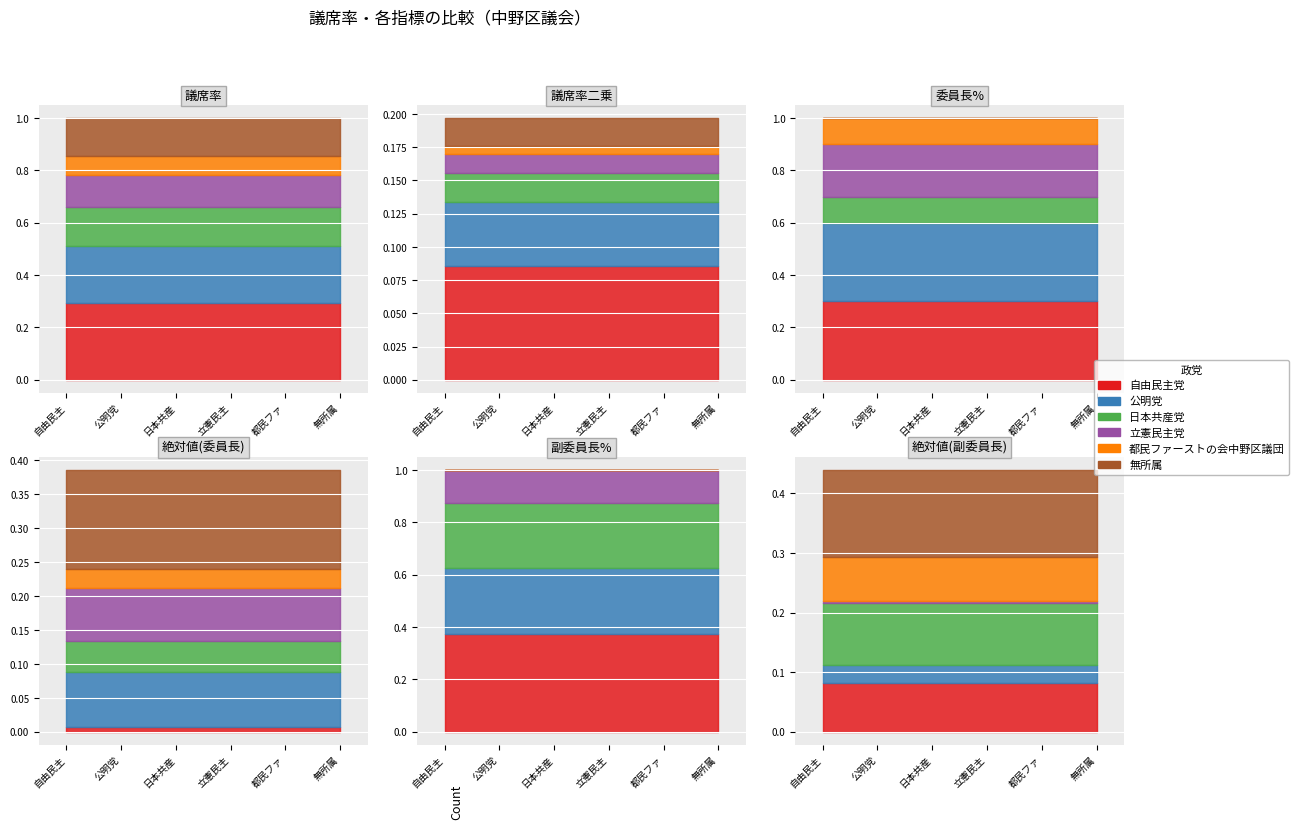

Between which two adjacent categories do 絶対値(副委員長) and 議席率二乗 first intersect?

公明党 and 日本共産党